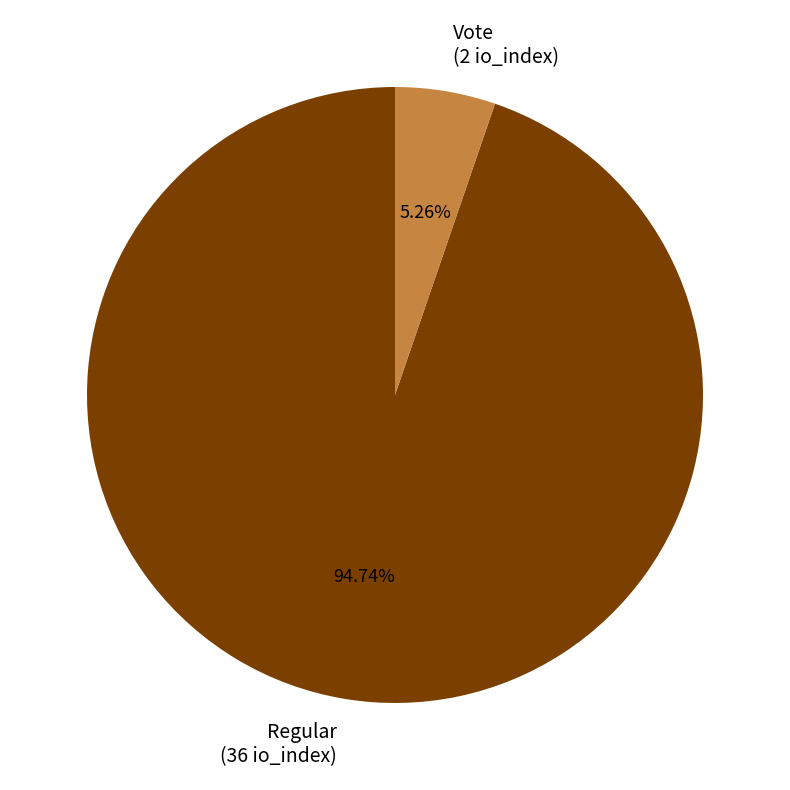

What is the largest slice in the pie chart?

Regular